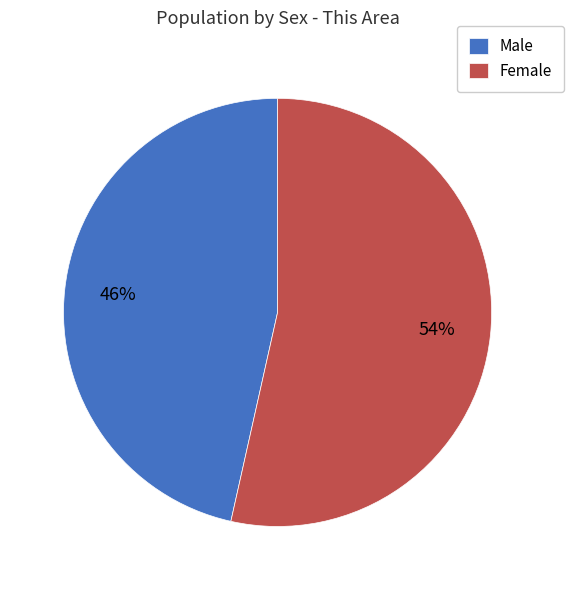

Count the number of slices in the pie.

2